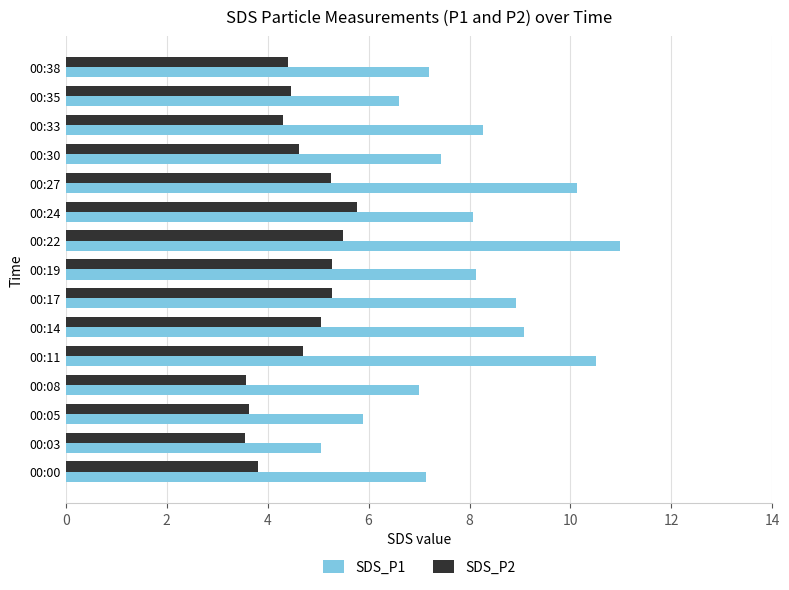

List the series in order of their peak value, highest first.

SDS_P1, SDS_P2